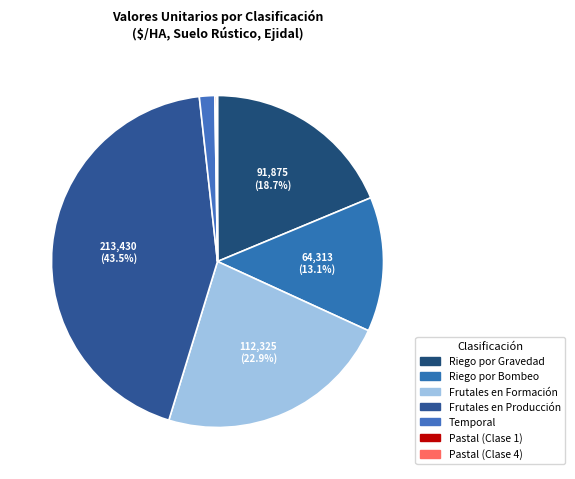

Approximately how many times larger is the value at Riego por Gravedad compared to Temporal?

12.5